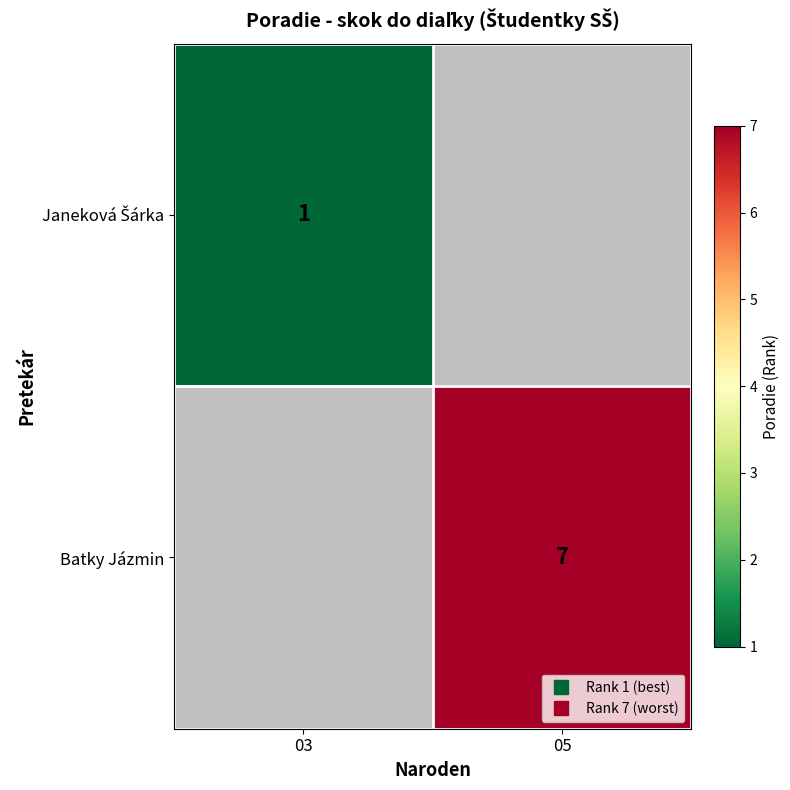

At how many categories does at least one series exceed 2?

1